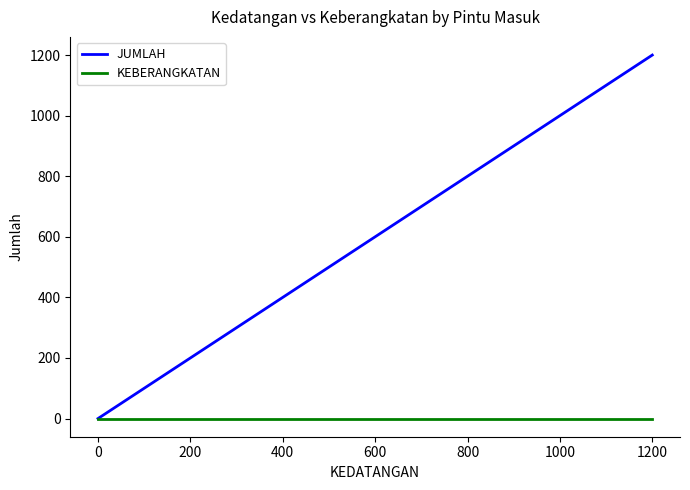

Does the chart display data point markers on the line(s)?

No